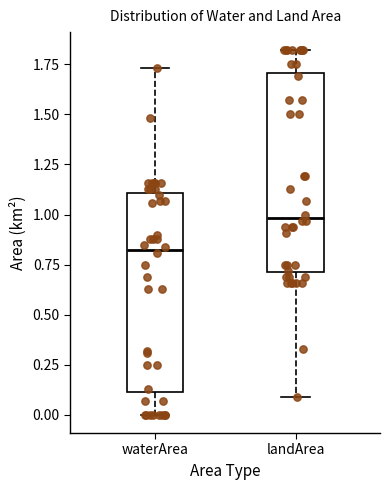

Where does the median line of the box for landArea sit on the y-axis? The values are not printed on the chart, so give them approximately, as read against the axis.

1.00